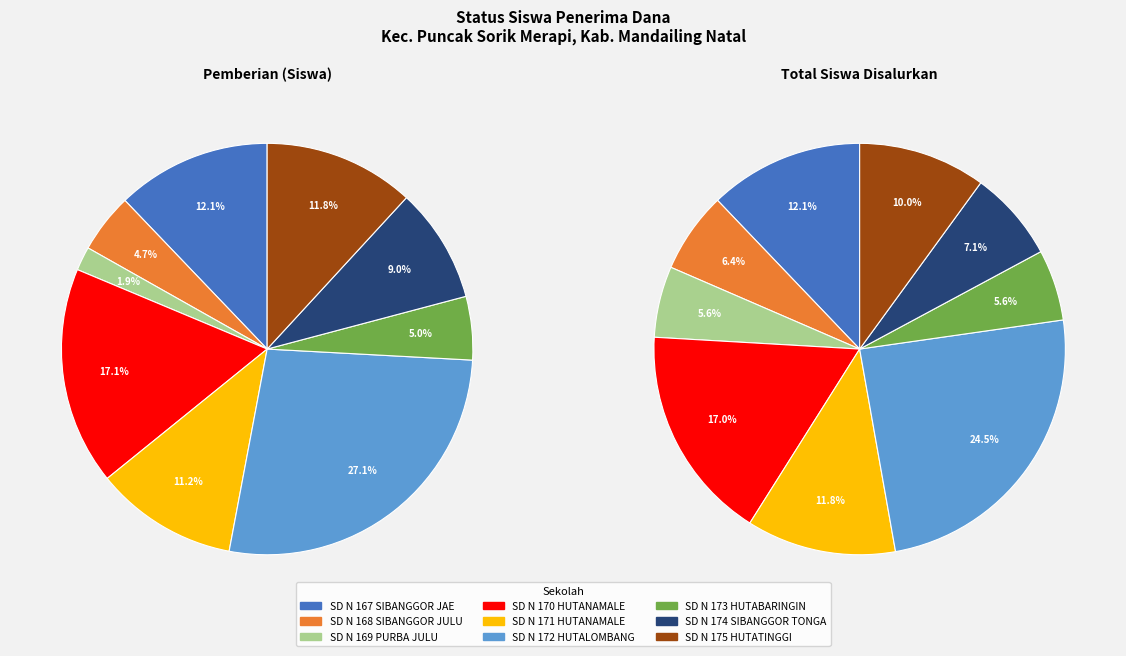

Is SD N 170 HUTANAMALE the majority of the pie?

No